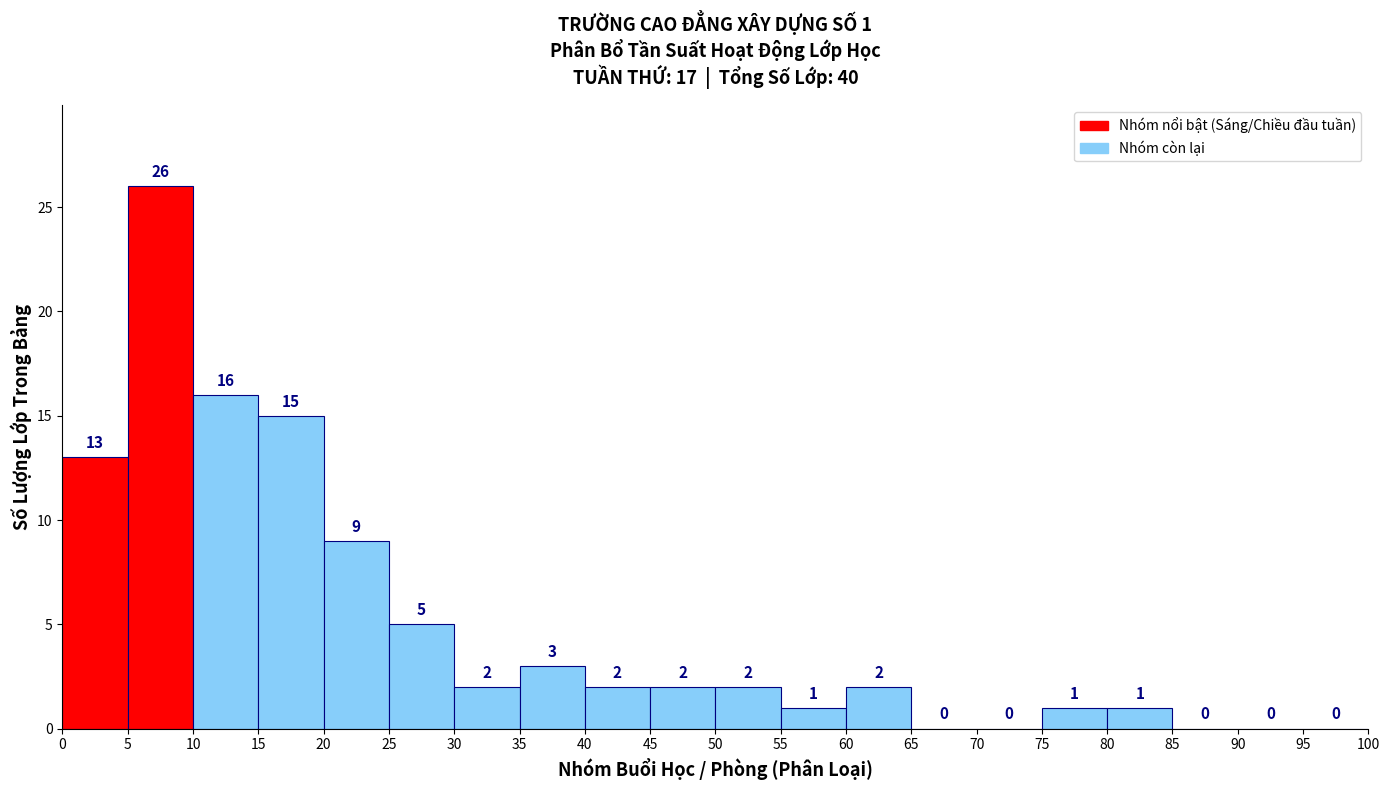

Over which range of the x-axis is the bar tallest?

5 to 10